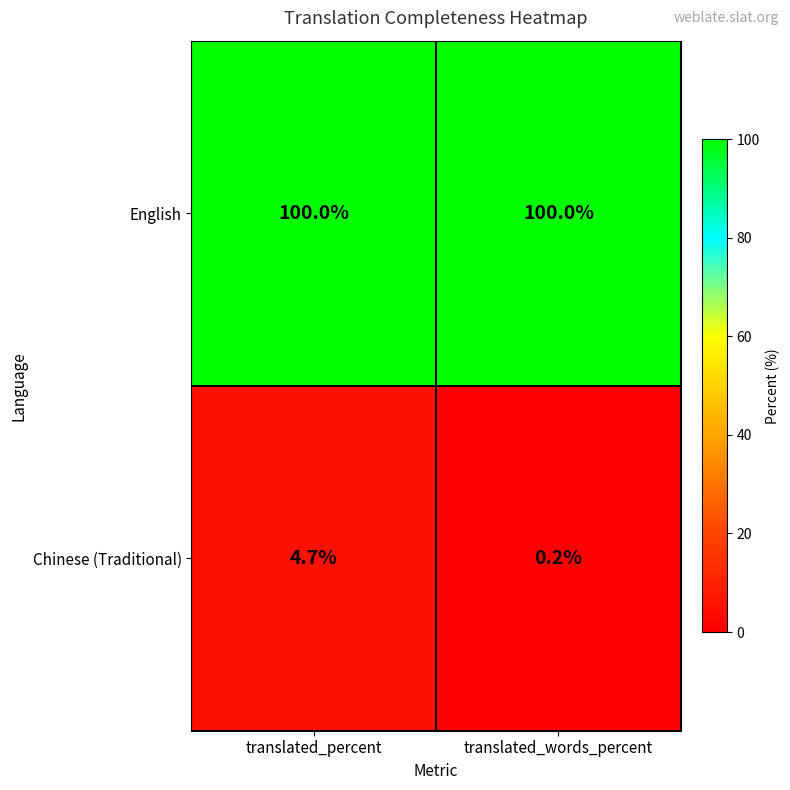

Where does the Chinese (Traditional) series first go above 4?

translated_percent